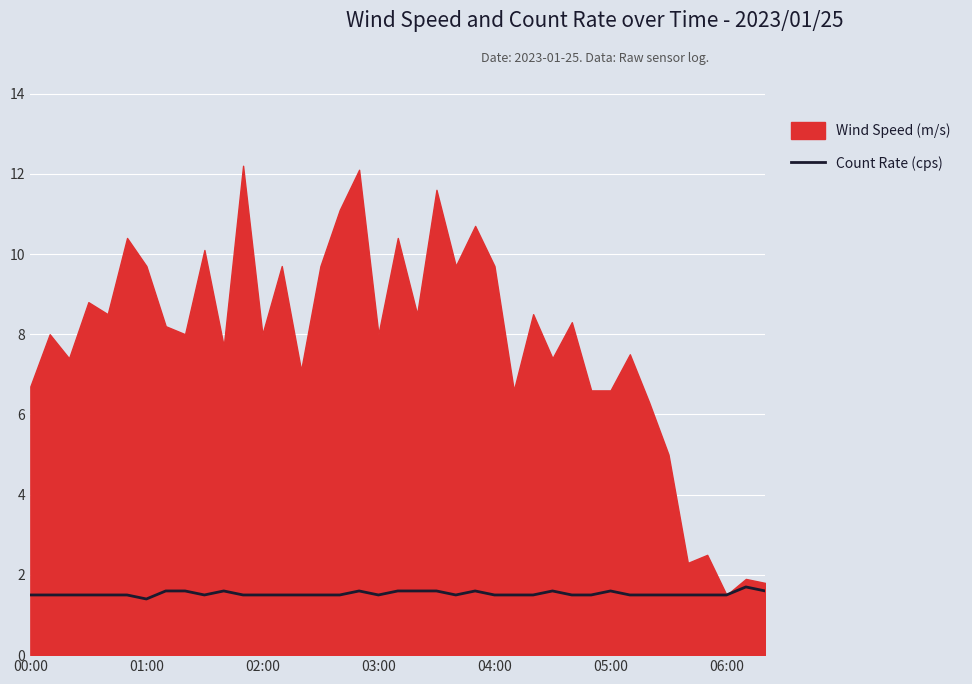

What is the difference between the second highest and minimum values?

0.2